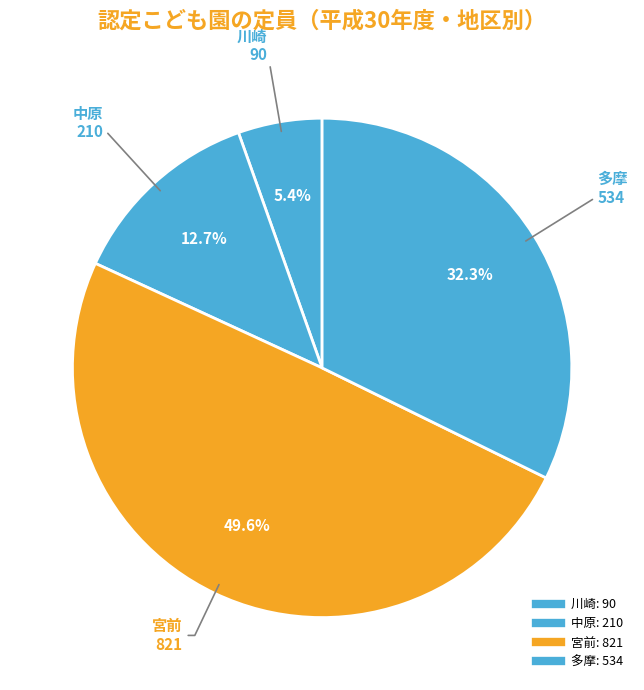

How many segments does this pie chart have?

4